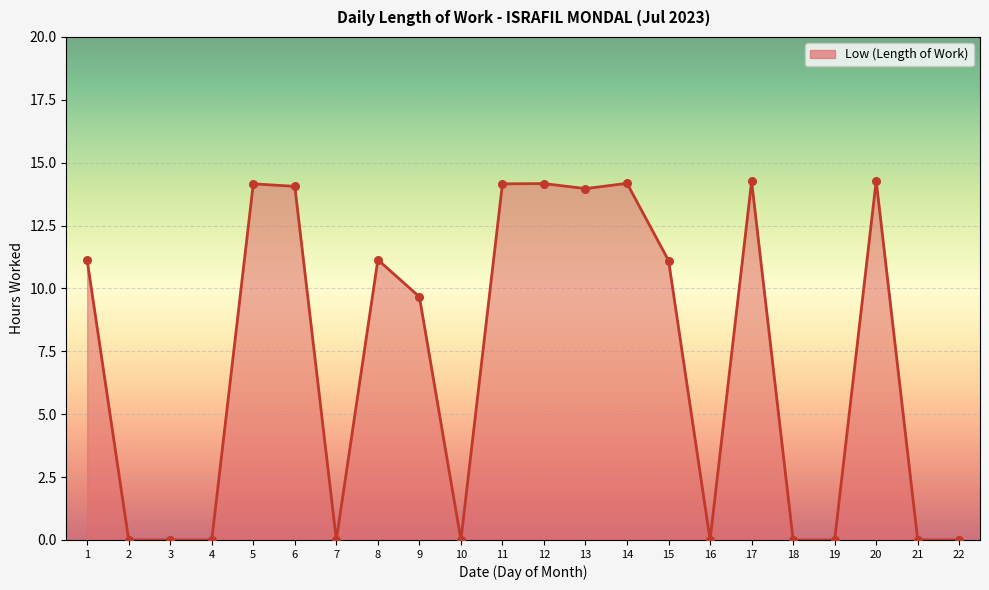

What is the change in value from 9 to 13?

+4.3